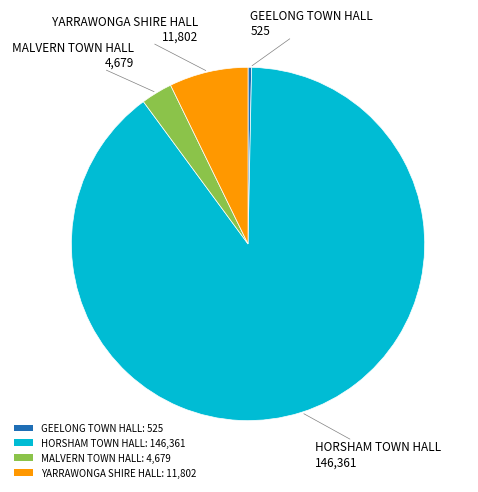

What is the largest slice in the pie chart?

HORSHAM TOWN HALL